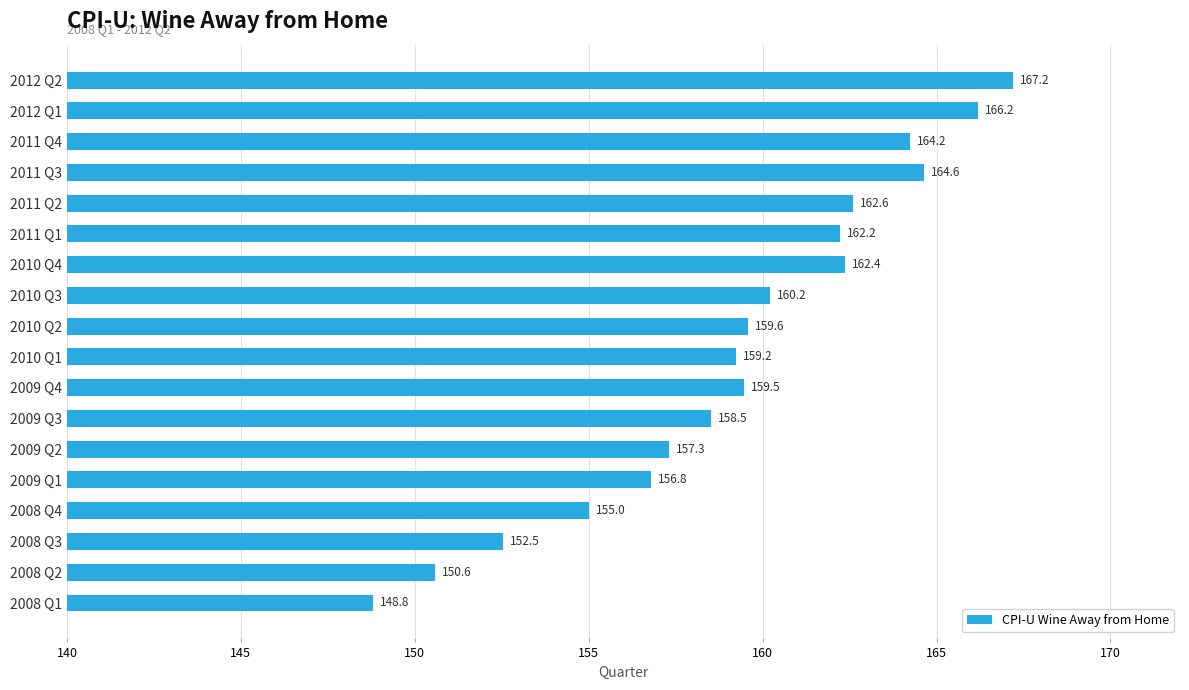

What is the change in value from 2009 Q4 to 2009 Q2?

-2.2